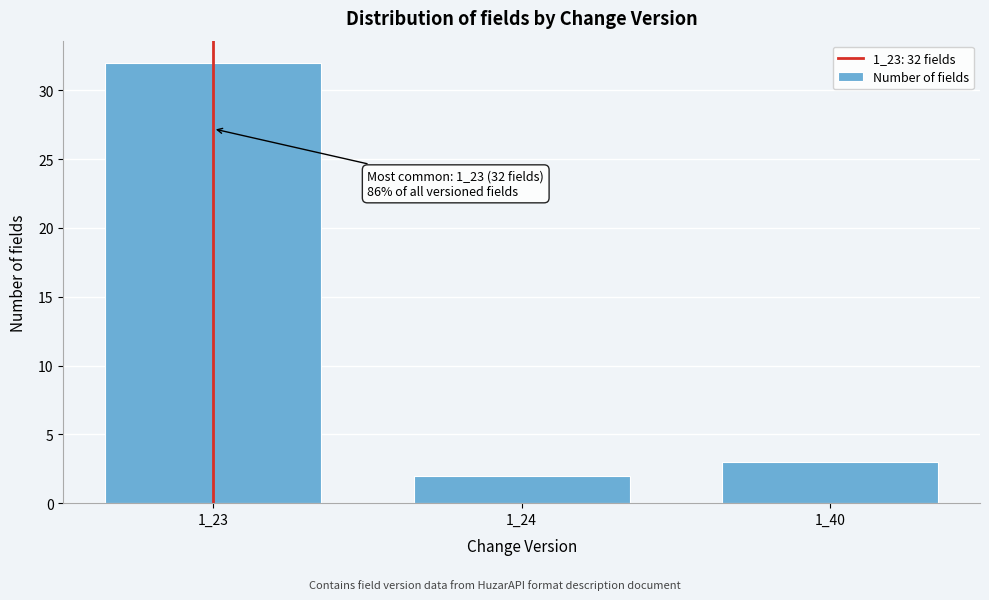

Reading left to right, extract all data points from this chart.

32	2	3